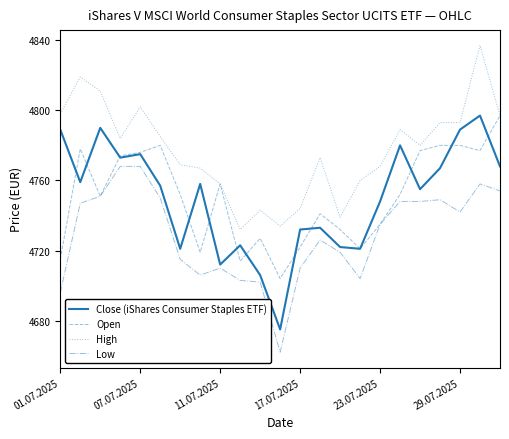

What is the maximum value for Close (iShares Consumer Staples ETF)?

4797